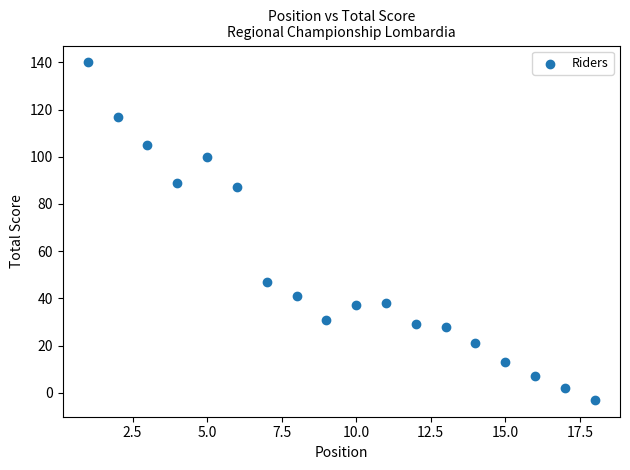

What is the range of X values (max minus min)?

17